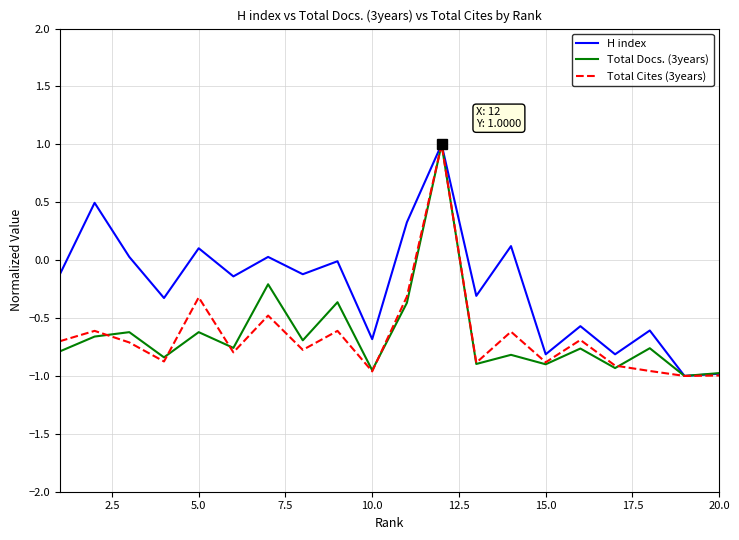

Which series has the largest total across all categories?

H index